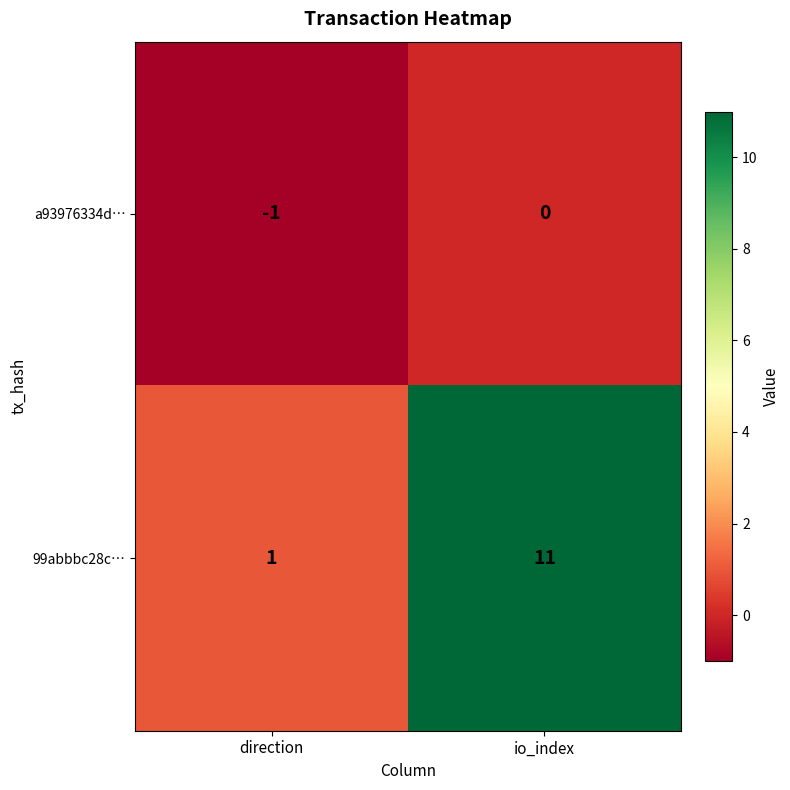

Is it true that 99abbbc28c… equals 11 at io_index?

True